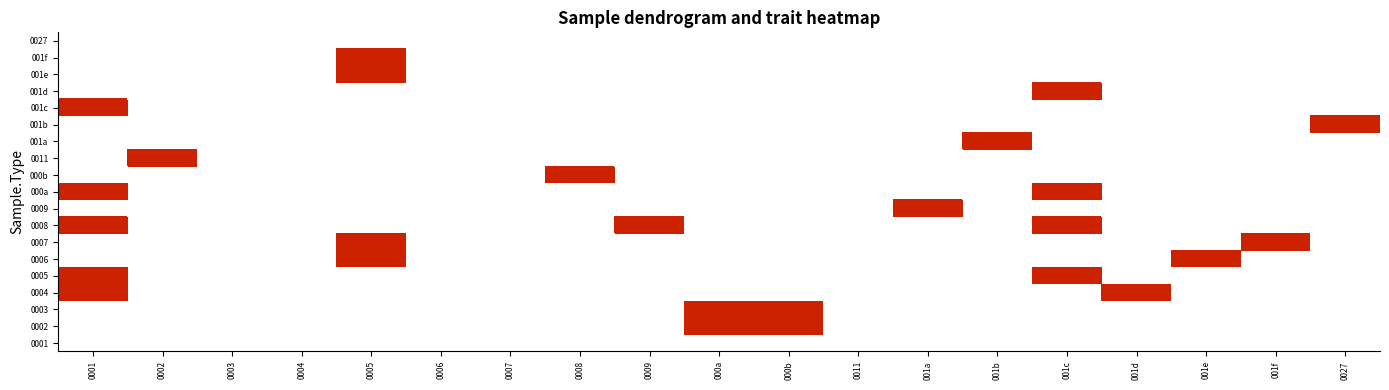

How many series are shown in this chart?

19